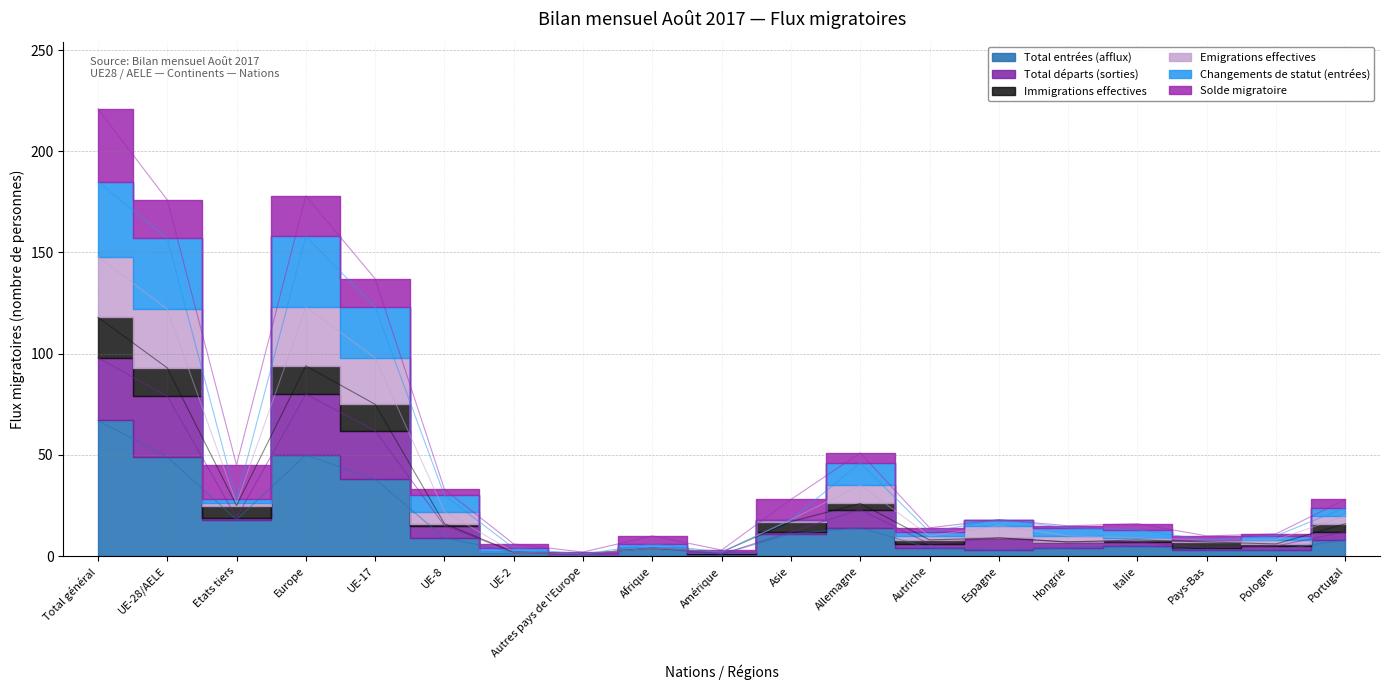

Rank the series at Autres pays de l'Europe from highest to lowest value.

Total entrées (afflux), Total départs (sorties), Emigrations effectives, Changements de statut (entrées)